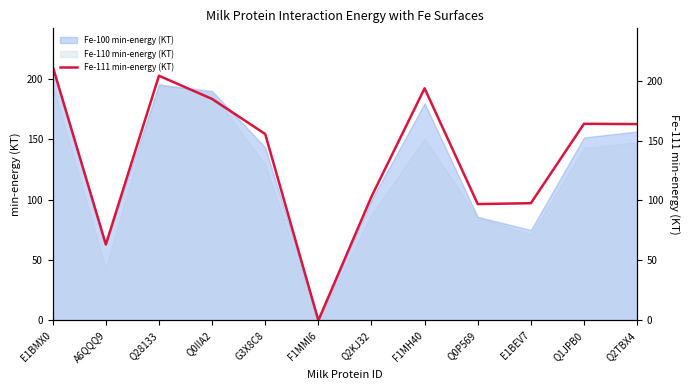

The value of Fe-110 min-energy (KT) at Q2TBX4 is 147.6. True or false?

True